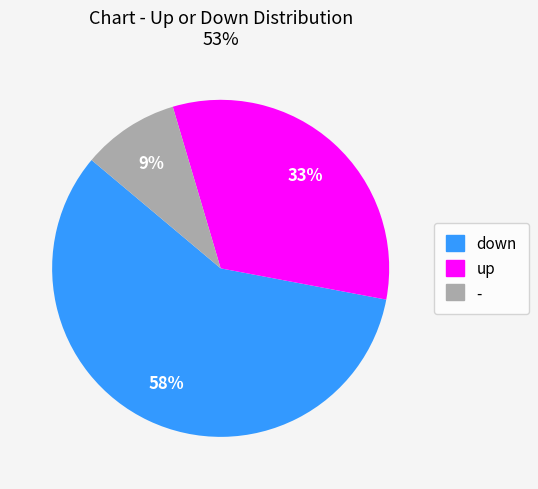

True or false: - accounts for 9% of the total.

True